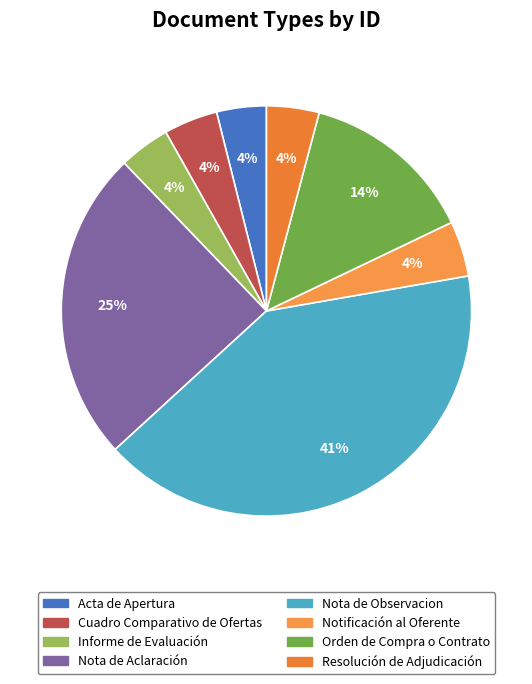

Combined, do Nota de Aclaración and Informe de Evaluación account for over 50%?

No